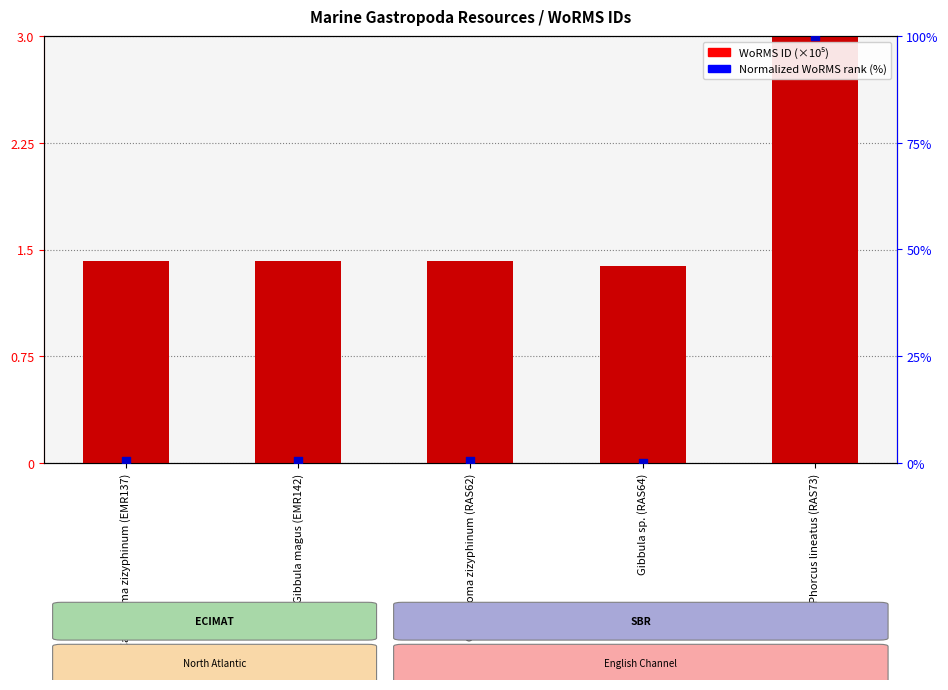

At how many categories does at least one series exceed 92?

1